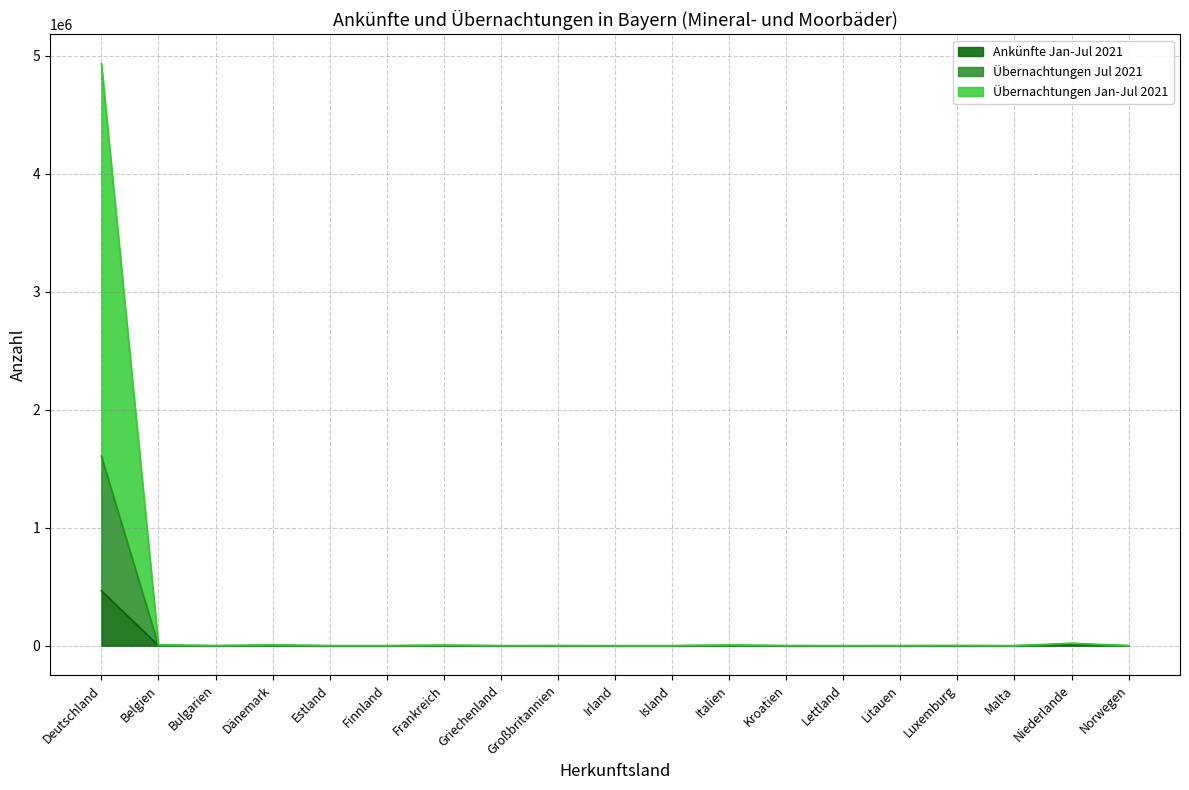

What is the difference between the Übernachtungen Jul 2021 values at Frankreich and Kroatien?

2212